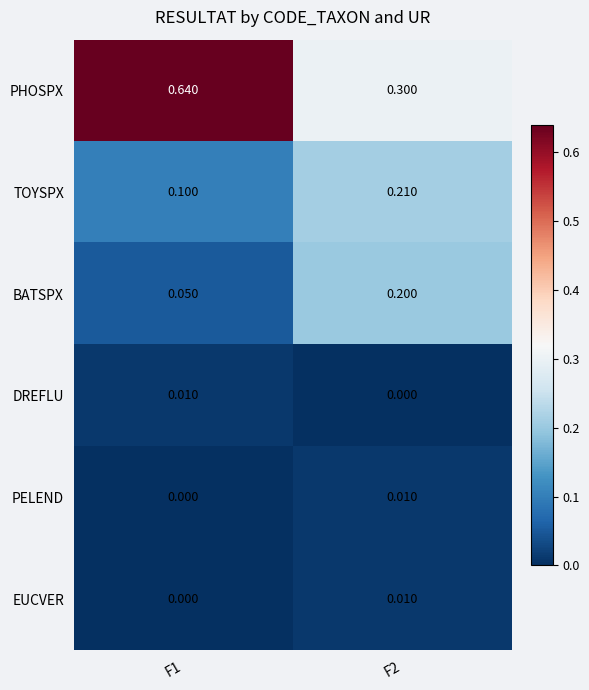

What is the total value across all series at F1?

0.8